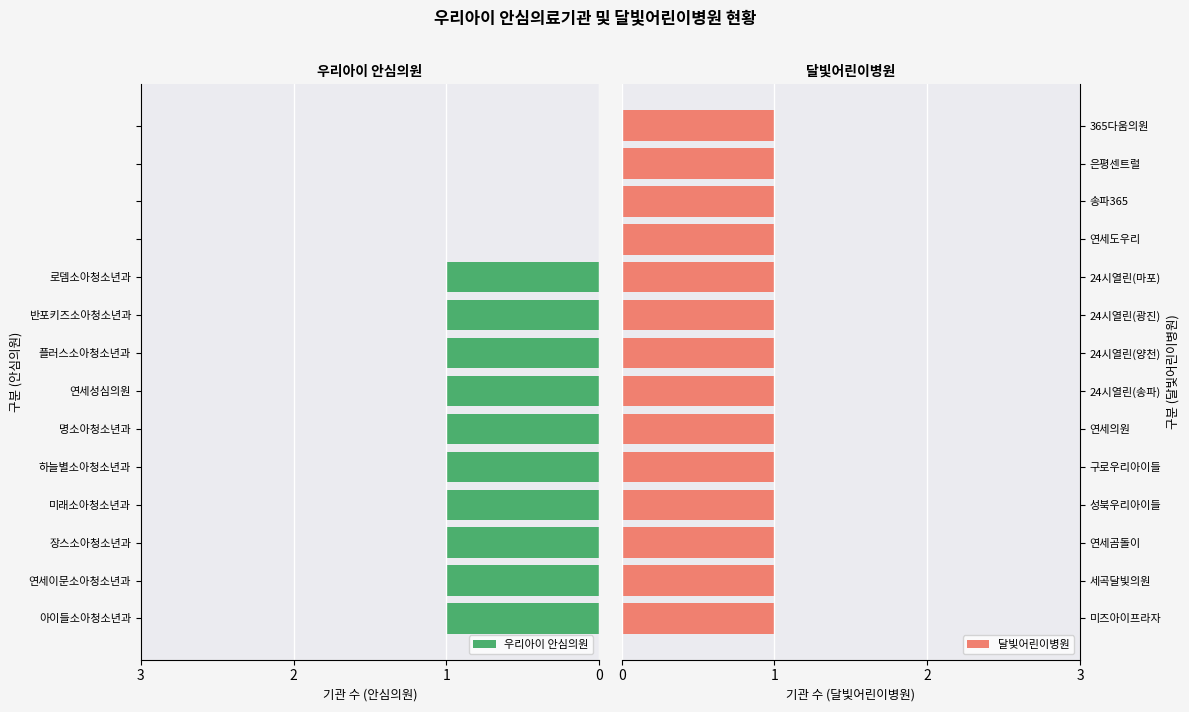

The 우리아이 안심의원 series shows 1 at 로뎀소아청소년과. True or false?

True